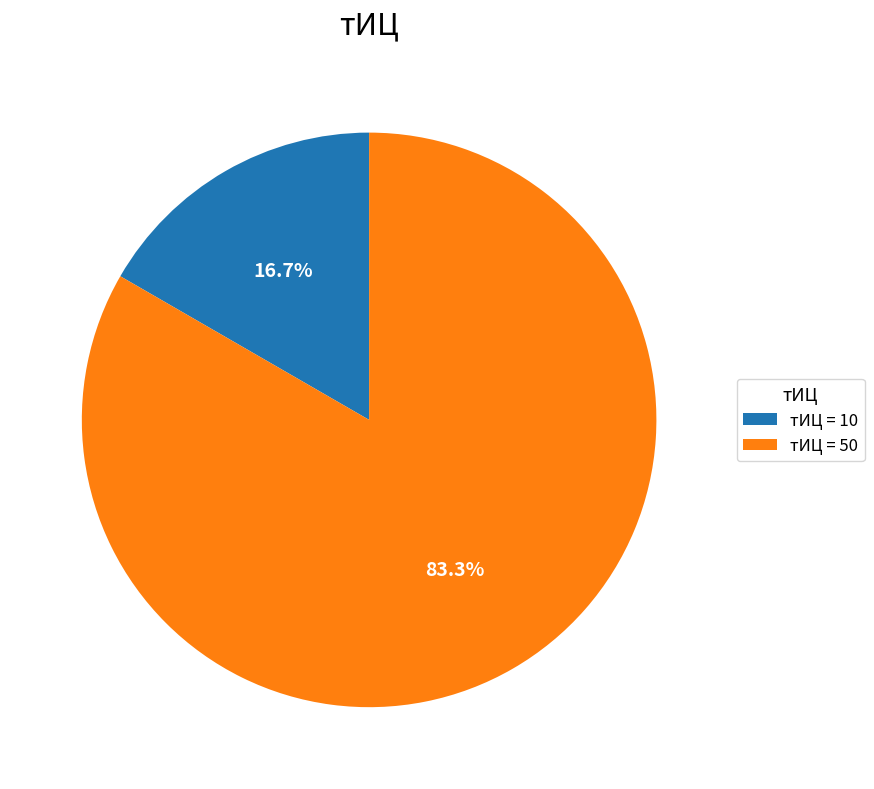

To the nearest percent, what is the difference between the largest and smallest slice percentages?

67%